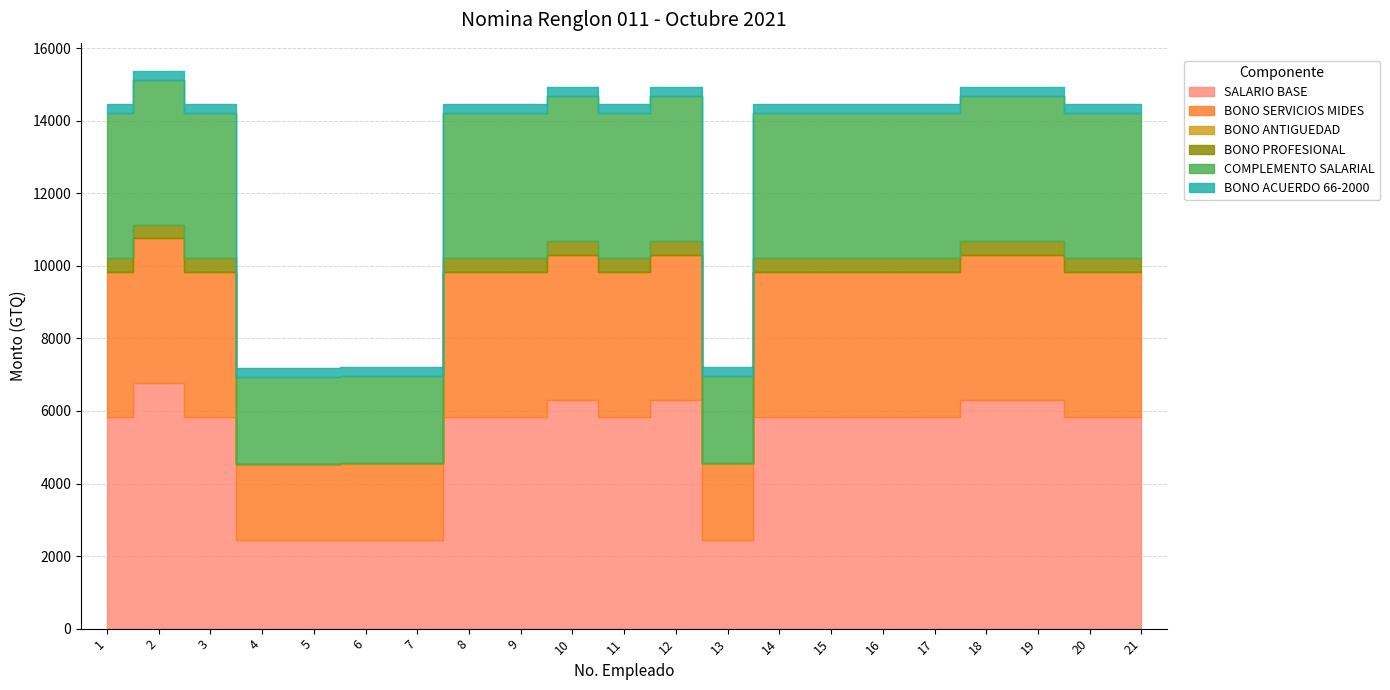

What is the value of the BONO ACUERDO 66-2000 point at the 13th from the left?

250